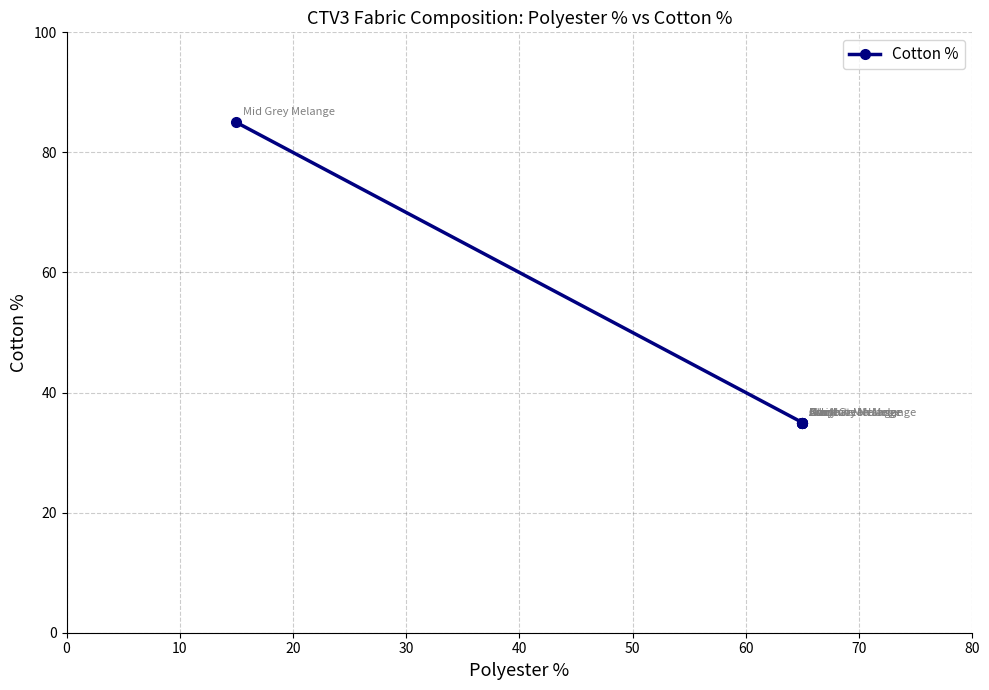

What is the value of the 2nd point from the left?

35